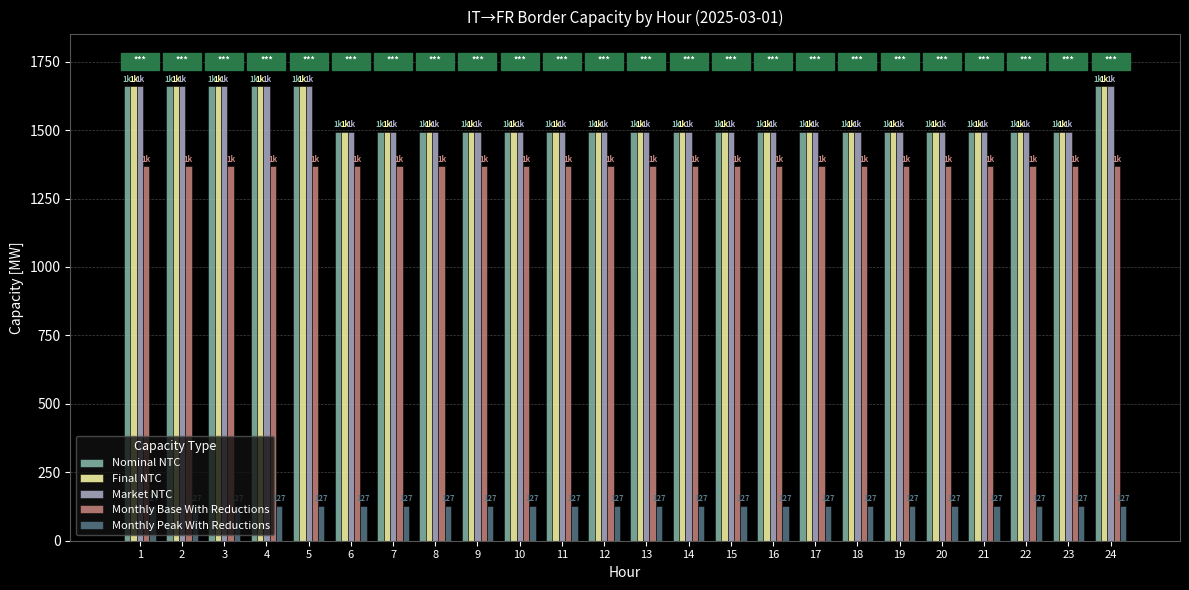

At how many categories does at least one series exceed 1357?

24